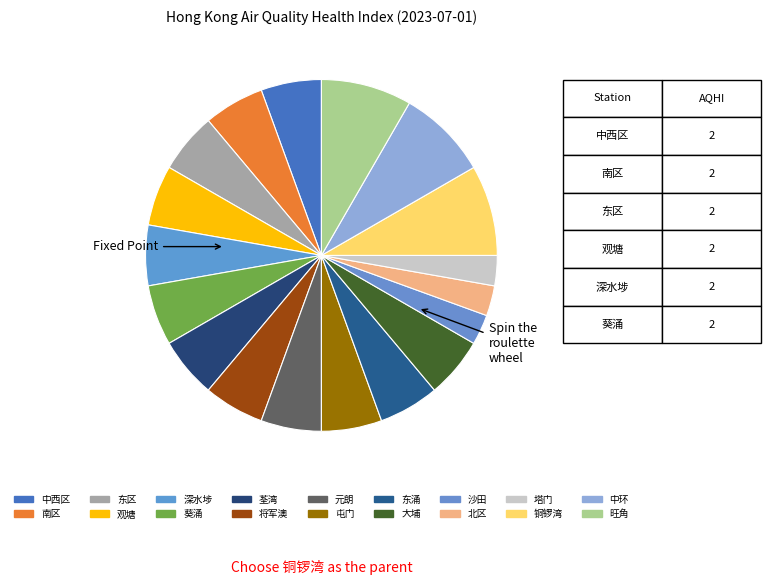

Does 观塘 account for over 50% of the chart?

No